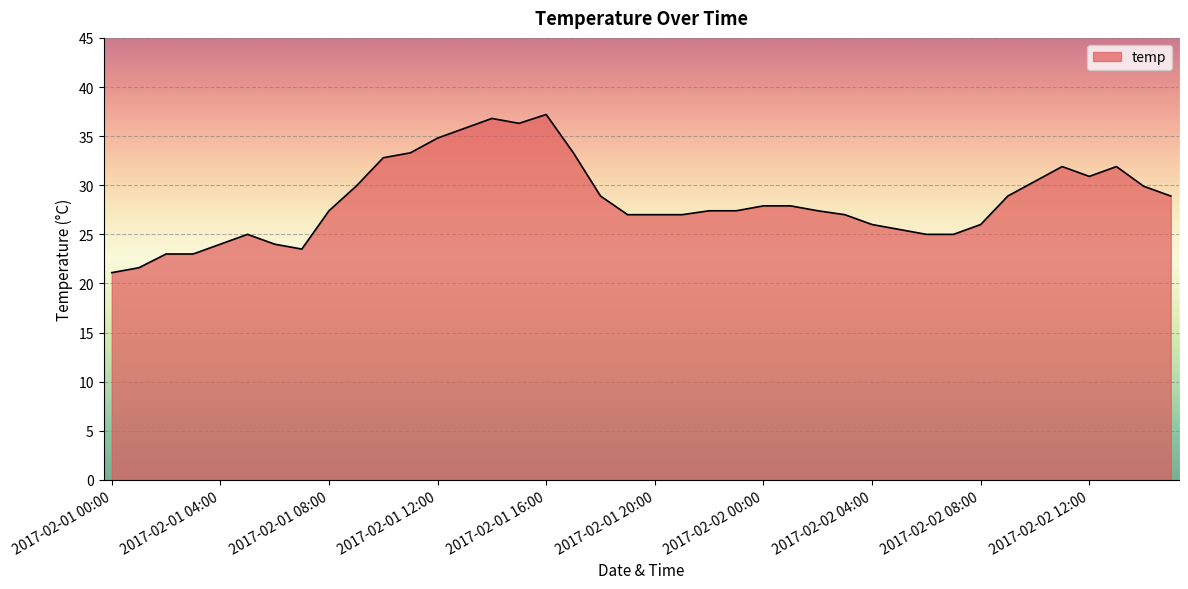

What is the maximum value shown in the chart?

37.2